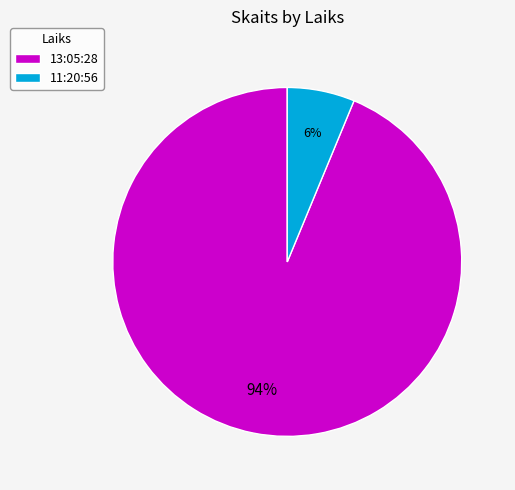

To the nearest percent, what is the average slice percentage?

50%